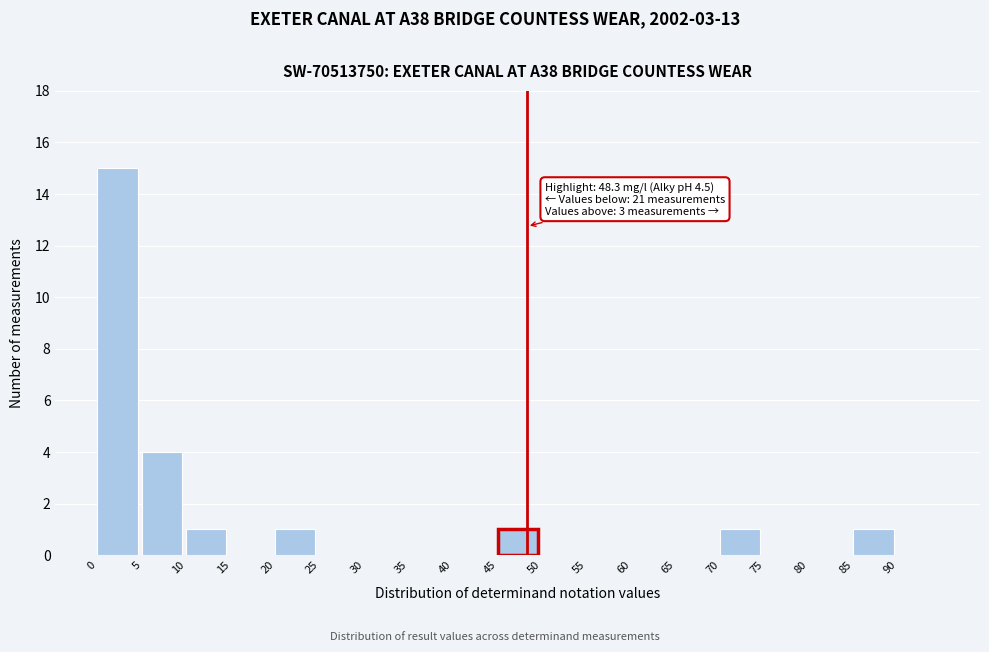

Over which range of the x-axis is the bar tallest?

0 to 5